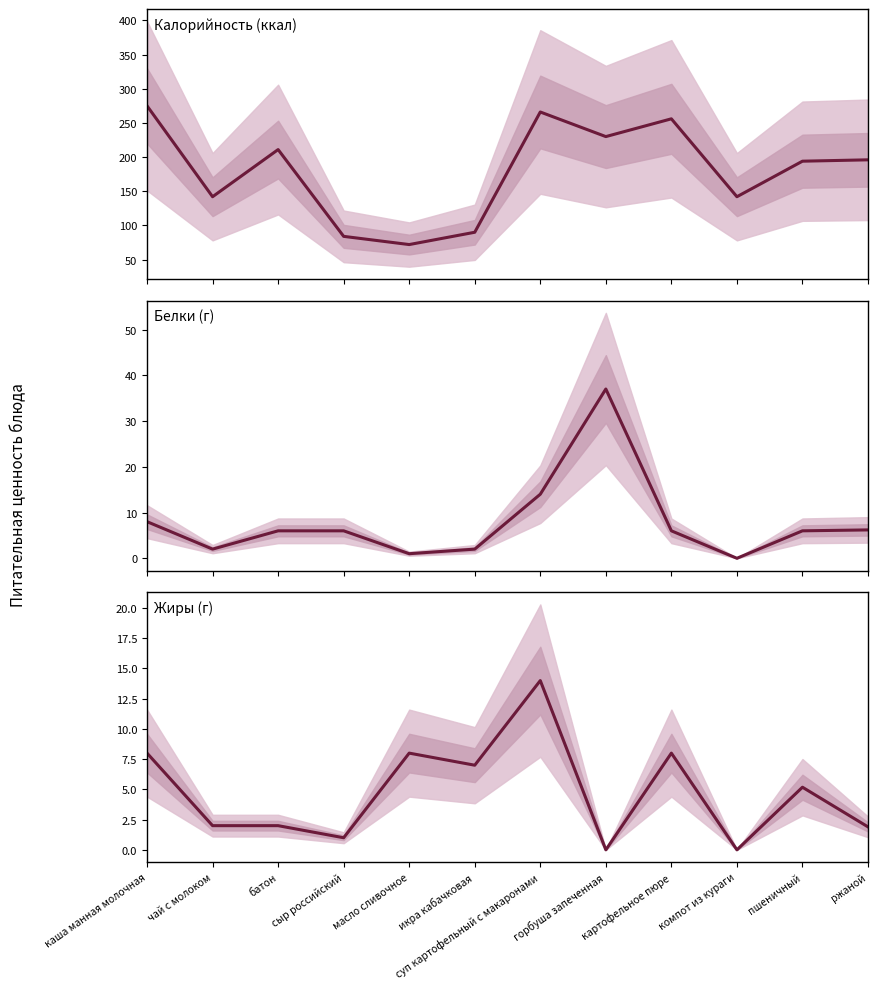

What is the label of the 2nd point from the right?

пшеничный